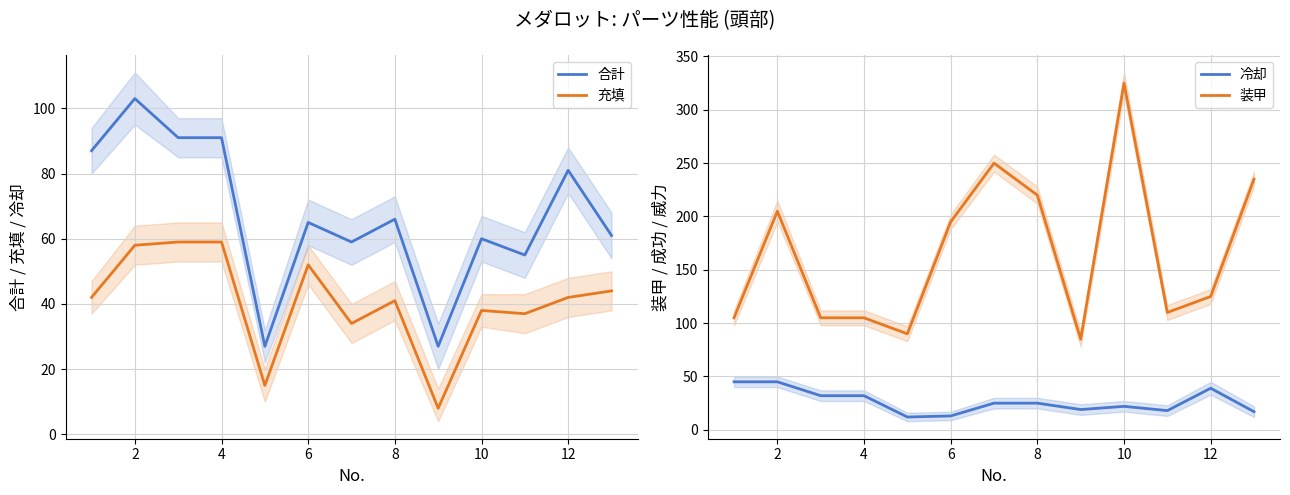

Rank the series by their maximum value, from lowest to highest.

冷却, 充填, 合計, 装甲